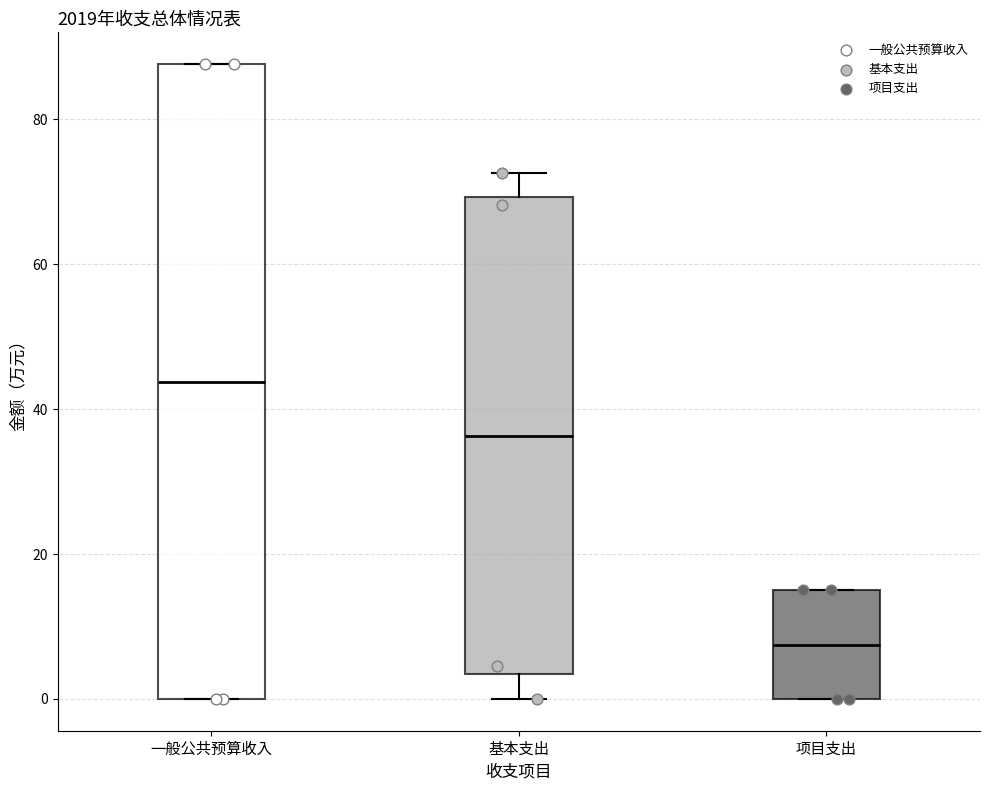

Where is the upper edge of the box for 一般公共预算收入 on the y-axis? The values are not printed on the chart, so give them approximately, as read against the axis.

88